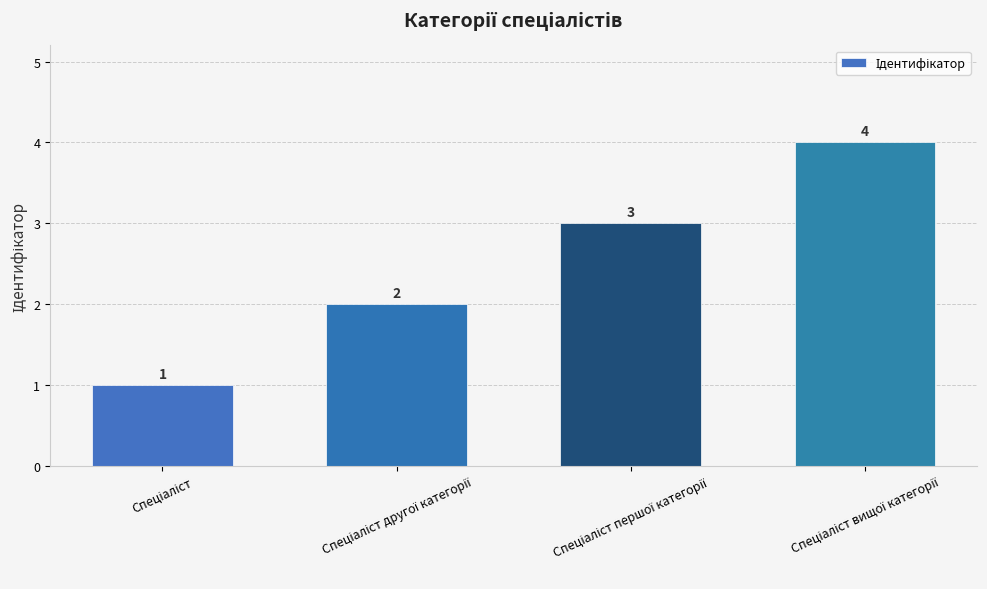

What is the greatest value displayed?

4